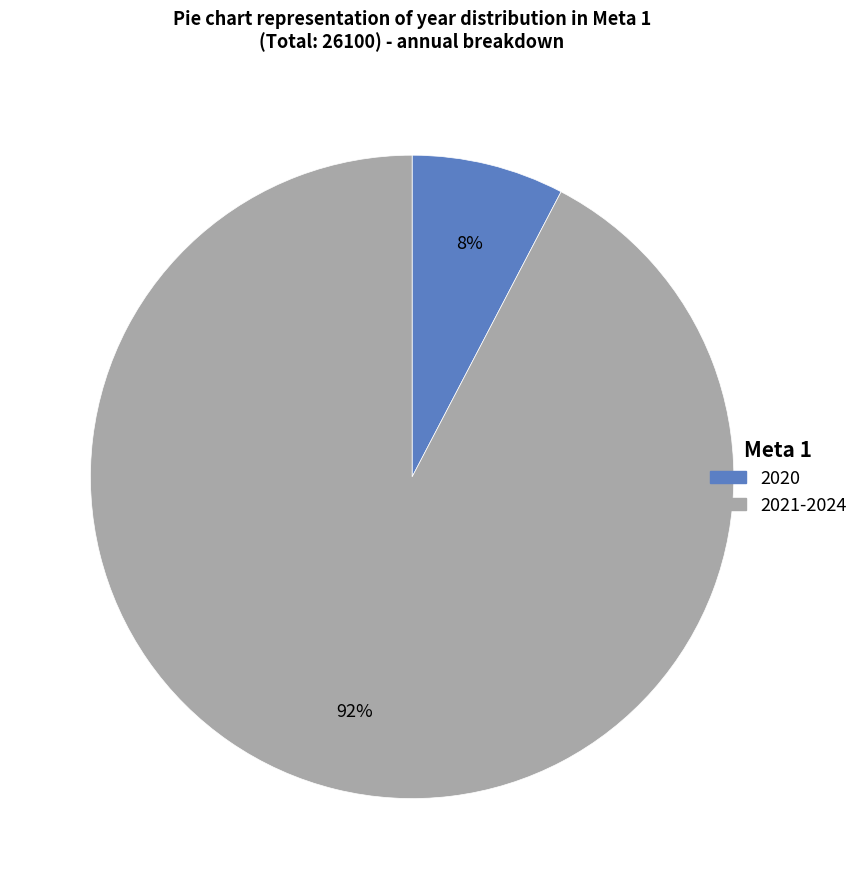

To the nearest percent, what is the average slice percentage?

50%